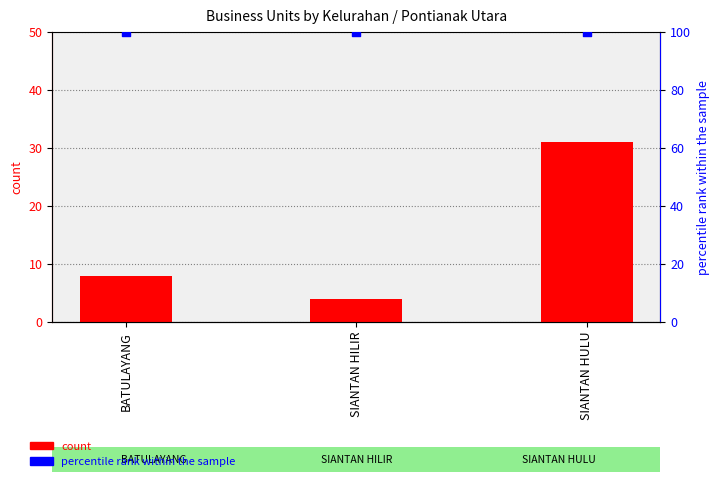

Which series has the largest Y range (max minus min)?

count